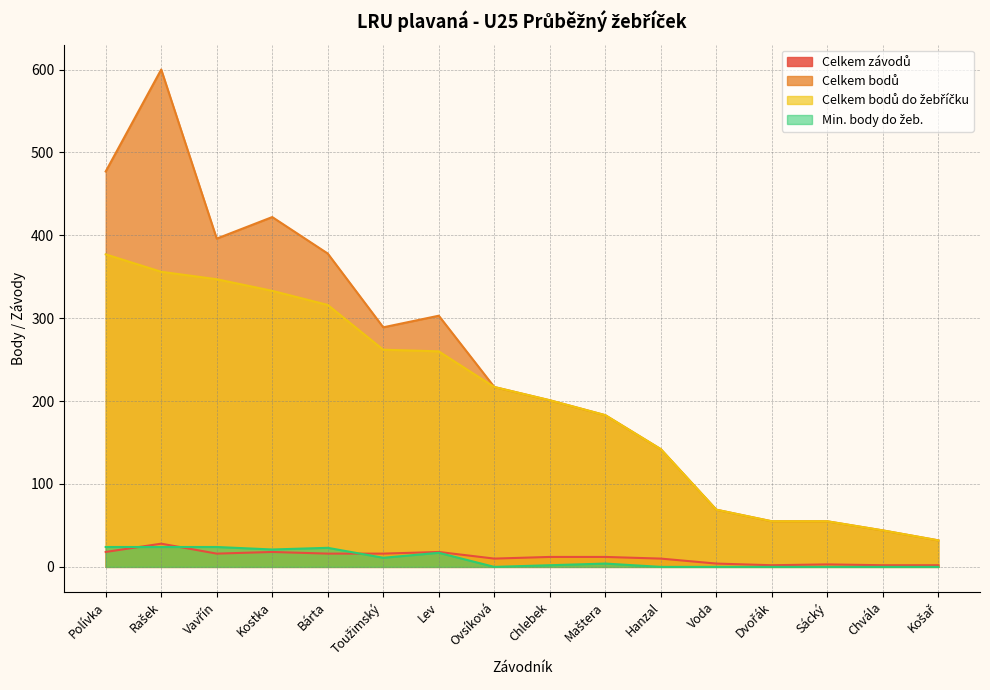

Reading left to right, list all the values displayed in this chart.

Celkem závodů: Polívka=18	Rašek=28	Vavřín=16	Kostka=18	Bárta=16	Toužimský=16	Lev=18	Ovsíková=10	Chlebek=12	Maštera=12	Hanzal=10	Voda=4	Dvořák=2	Sácký=3	Chvála=2	Košař=2
Celkem bodů: Polívka=477	Rašek=600	Vavřín=396	Kostka=422	Bárta=378	Toužimský=289	Lev=303	Ovsíková=217	Chlebek=201	Maštera=183	Hanzal=142	Voda=69	Dvořák=55	Sácký=55	Chvála=44	Košař=32
Celkem bodů do žebříčku: Polívka=377	Rašek=356	Vavřín=347	Kostka=333	Bárta=316	Toužimský=262	Lev=260	Ovsíková=217	Chlebek=201	Maštera=183	Hanzal=142	Voda=69	Dvořák=55	Sácký=55	Chvála=44	Košař=32
Min. body do žeb.: Polívka=24	Rašek=24	Vavřín=24	Kostka=21	Bárta=23	Toužimský=11	Lev=17	Ovsíková=0	Chlebek=2	Maštera=4	Hanzal=0	Voda=0	Dvořák=0	Sácký=0	Chvála=0	Košař=0